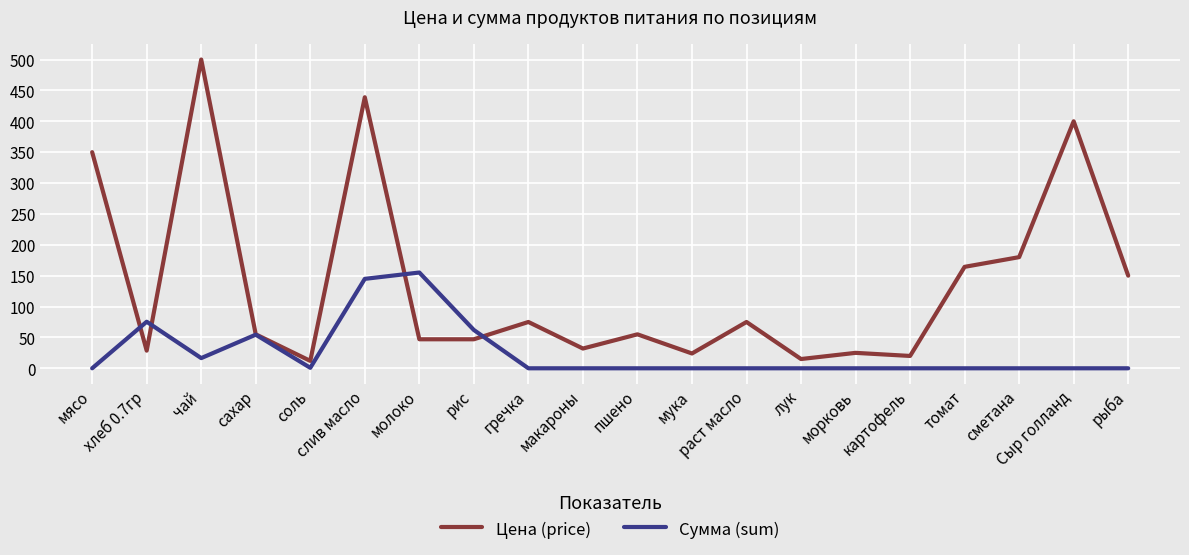

List the series in order of their overall mean, lowest first.

Сумма (sum), Цена (price)